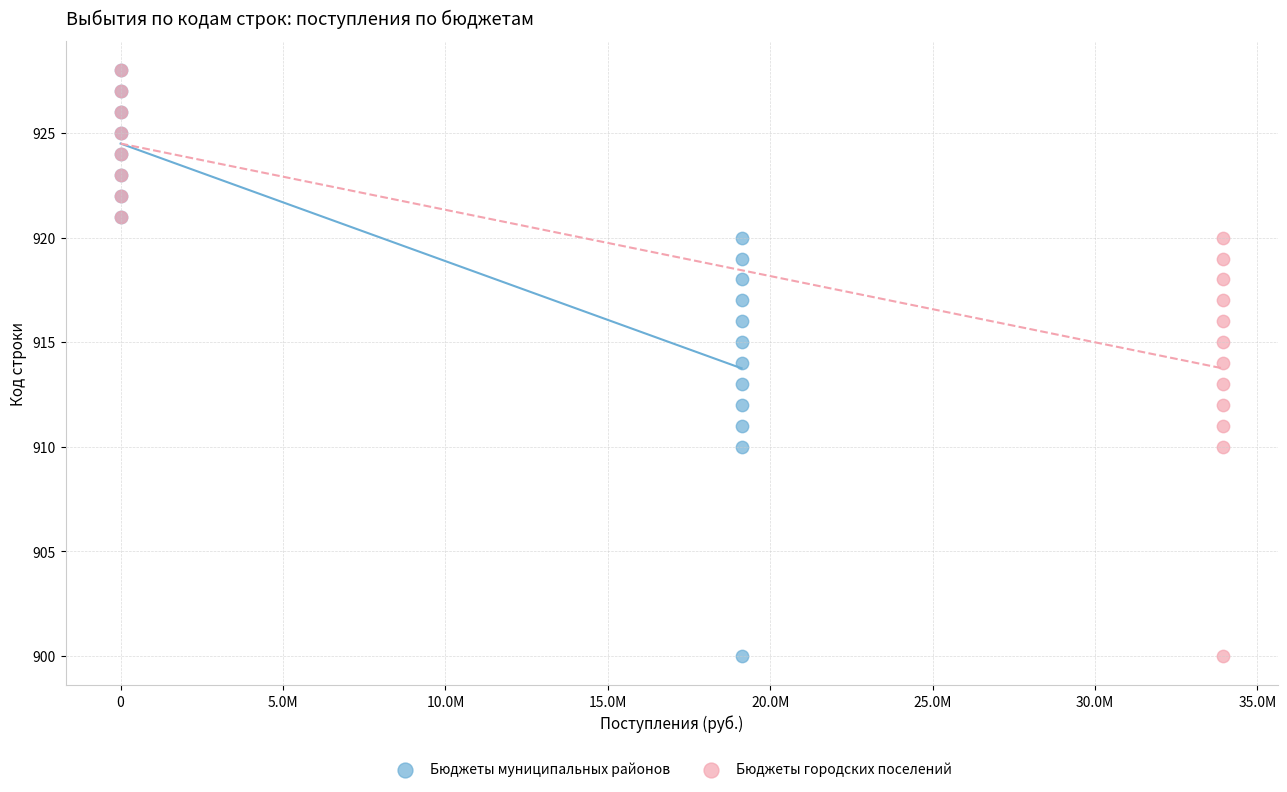

What are all the series names shown in the legend?

Бюджеты муниципальных районов, Бюджеты городских поселений